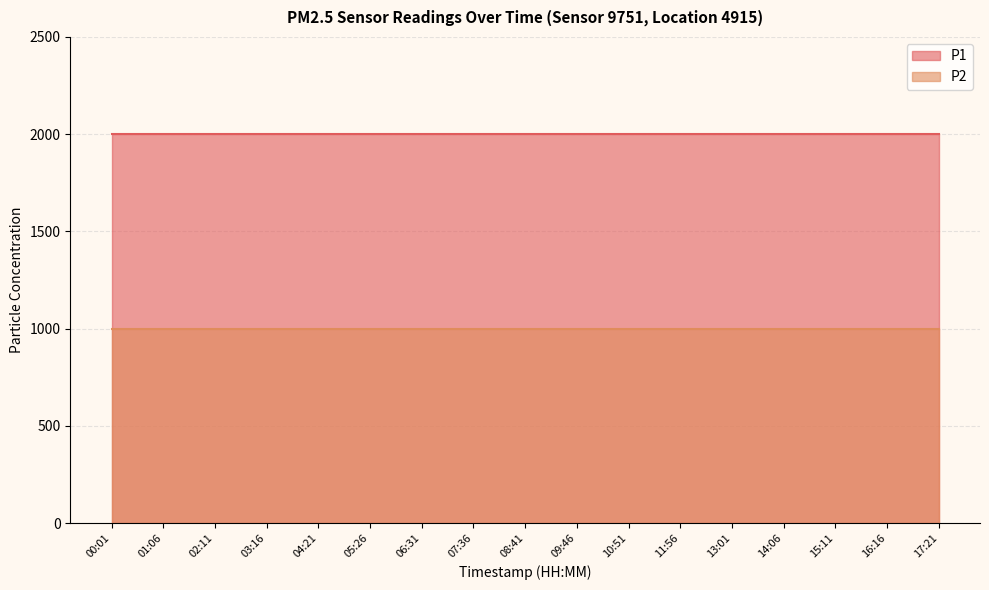

Reading left to right, extract all data points from this chart.

P1: 1999.9	1999.9	1999.9	1999.9	1999.9	1999.9	1999.9	1999.9	1999.9	1999.9	1999.9	1999.9	1999.9	1999.9	1999.9	1999.9	1999.9
P2: 999.9	999.9	999.9	999.9	999.9	999.9	999.9	999.9	999.9	999.9	999.9	999.9	999.9	999.9	999.9	999.9	999.9